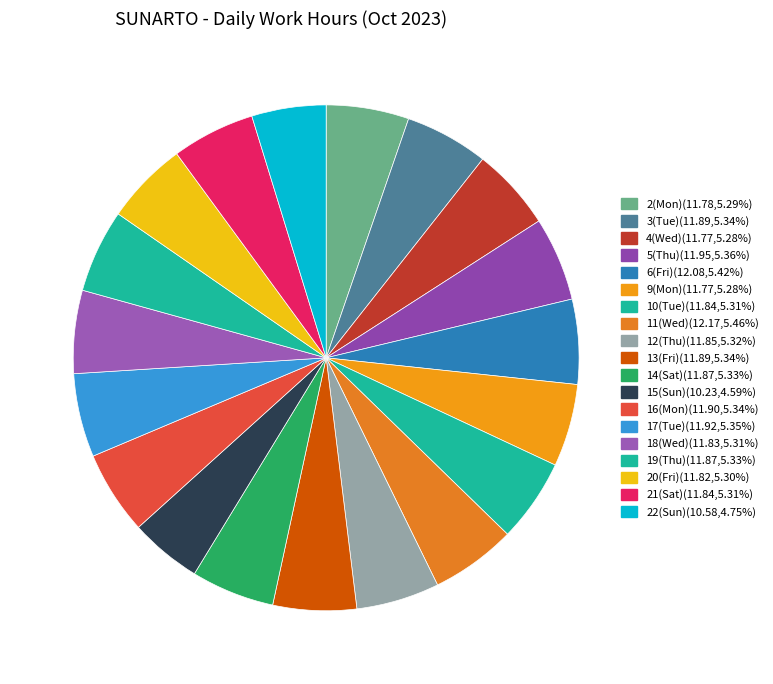

How many segments does this pie chart have?

19